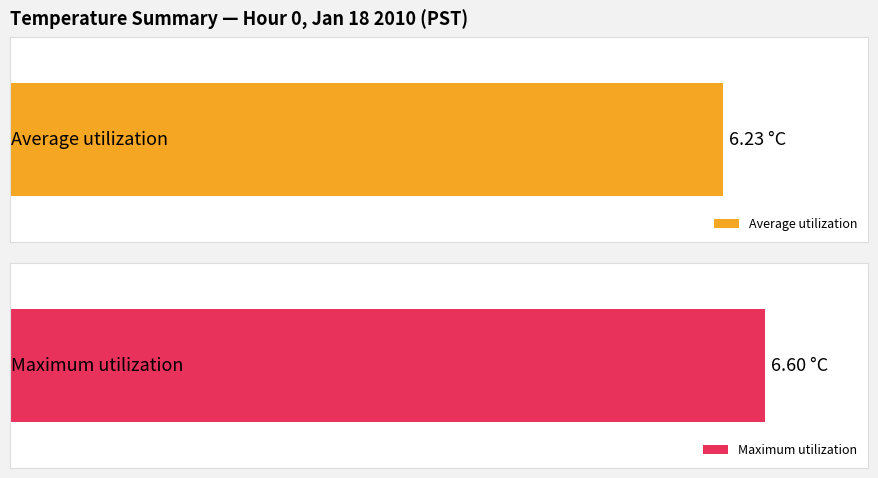

What is the difference between the maximum and second lowest values in the Average utilization series?

0.5